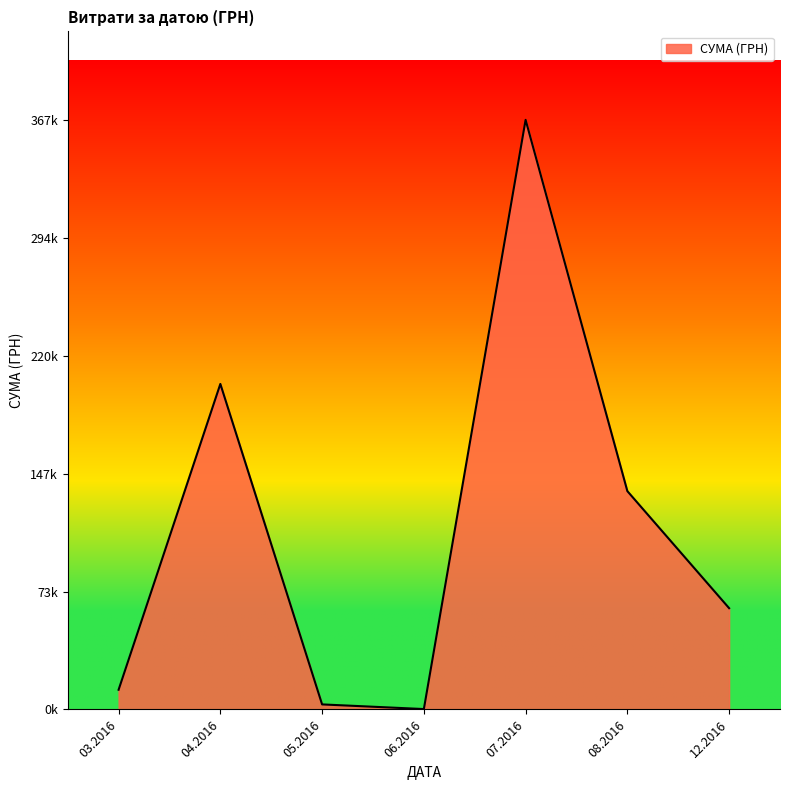

Does the chart display data point markers on the line(s)?

No